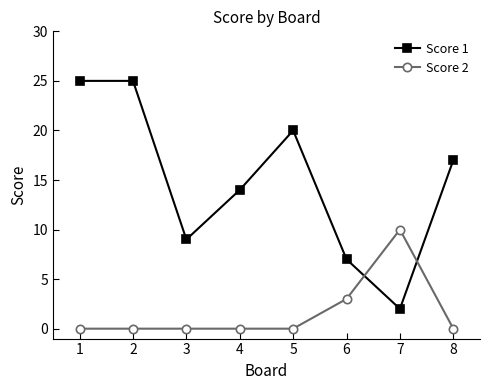

How many series are shown in this chart?

2